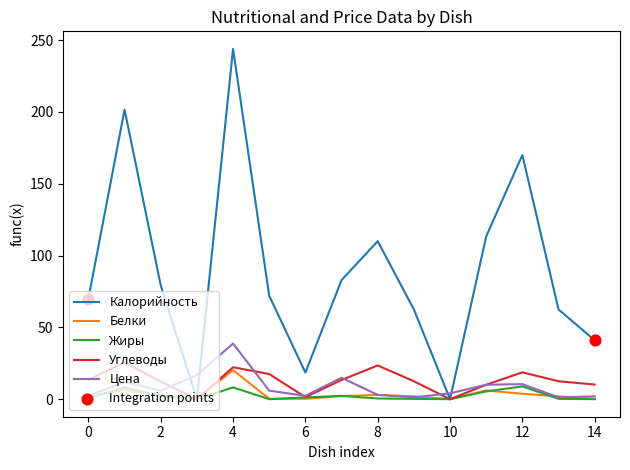

What is the greatest value displayed?

243.9